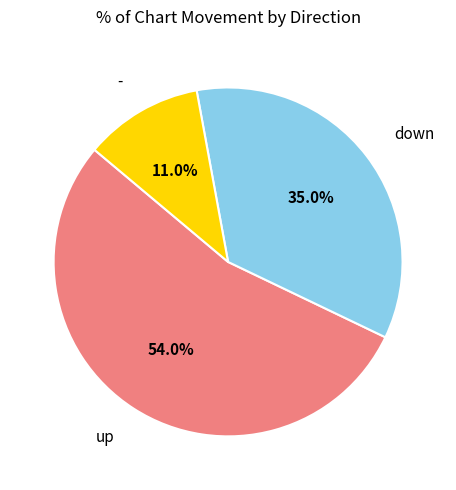

To the nearest percent, what is the difference between the largest and smallest slice percentages?

43%